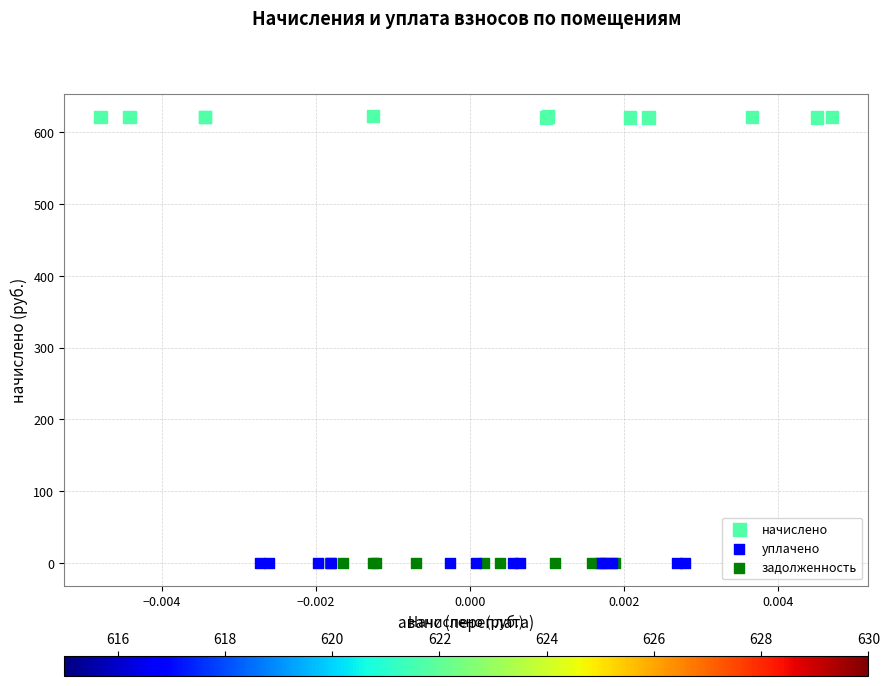

Which series has the widest spread of Y values?

начислено